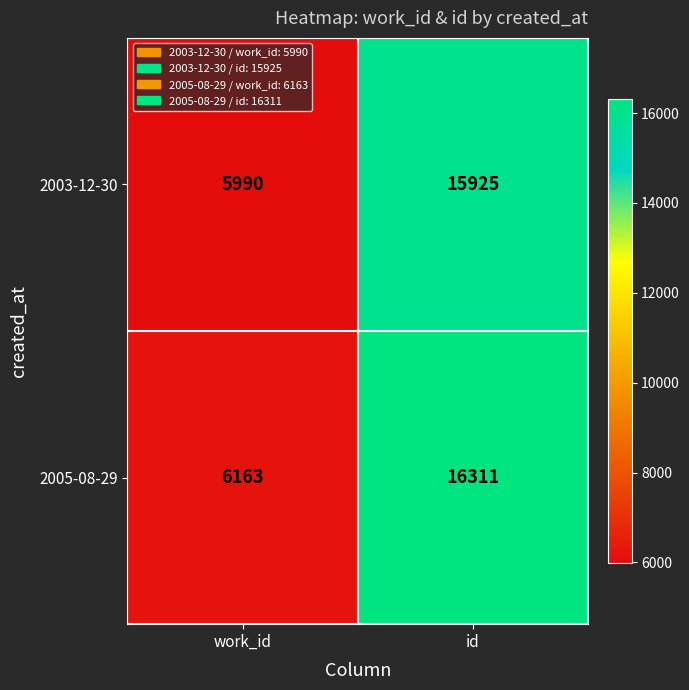

Rank the series at work_id from highest to lowest value.

2005-08-29, 2003-12-30